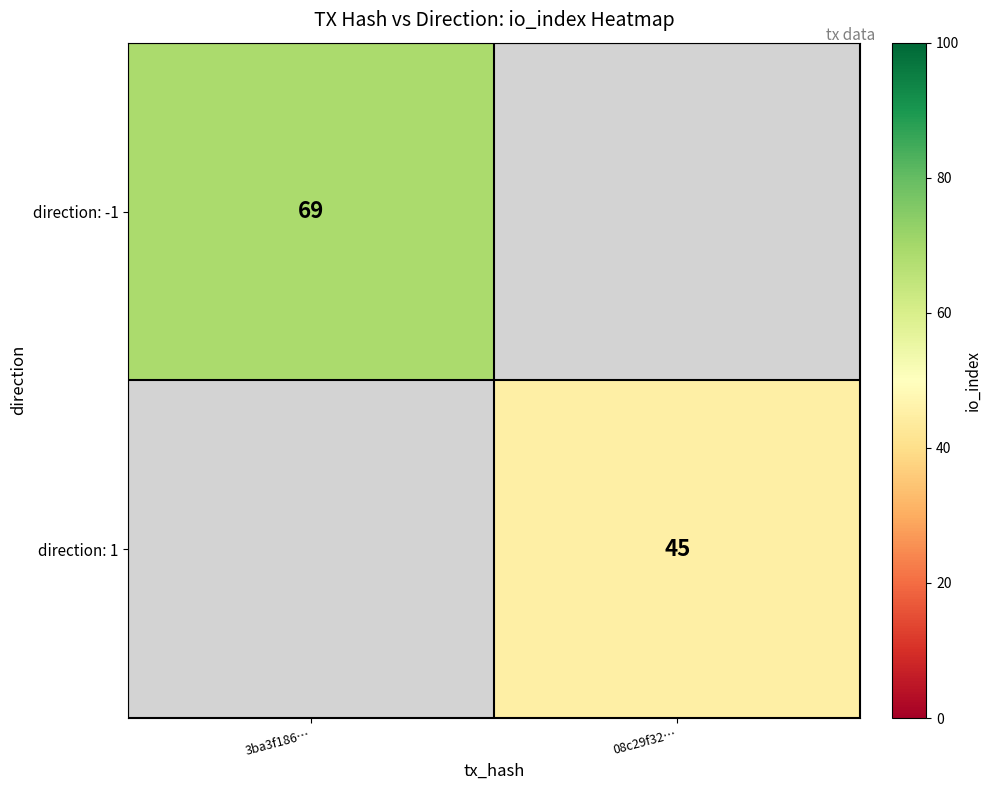

Count the number of data series in this chart.

2